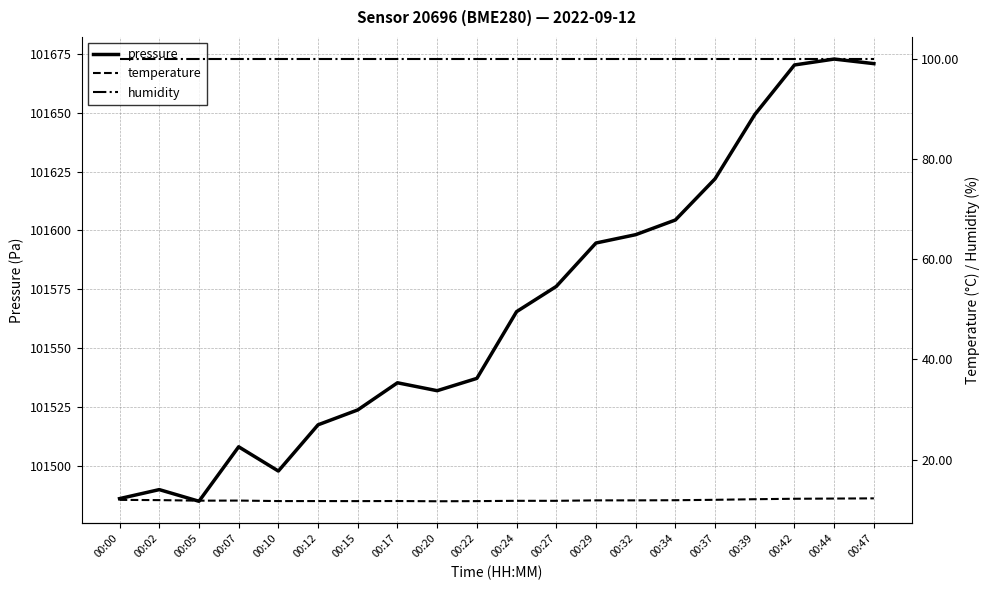

What is the average value of the humidity series?

100.0